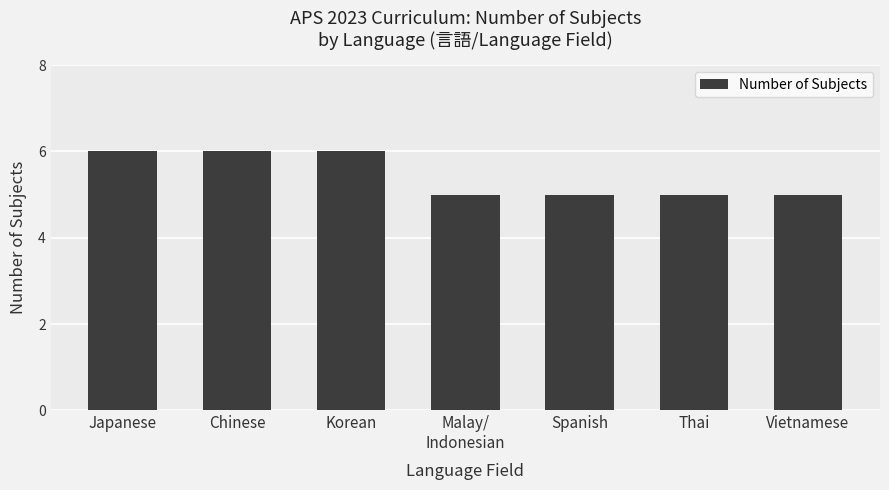

How many bars are there in total?

7